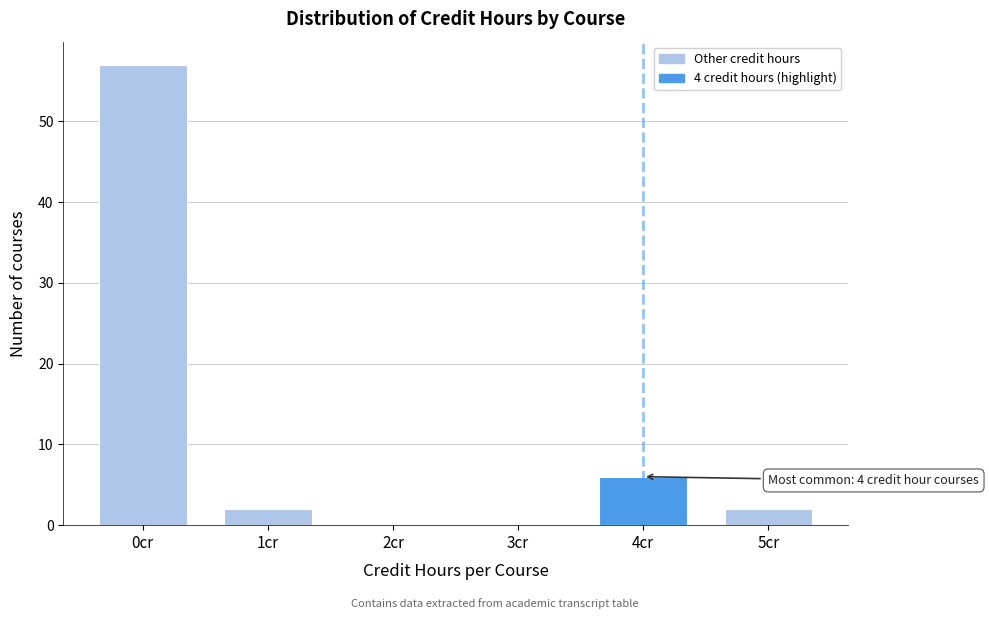

Reading left to right, what are all the values shown in this chart?

0cr=57	1cr=2	2cr=0	3cr=0	4cr=6	5cr=2